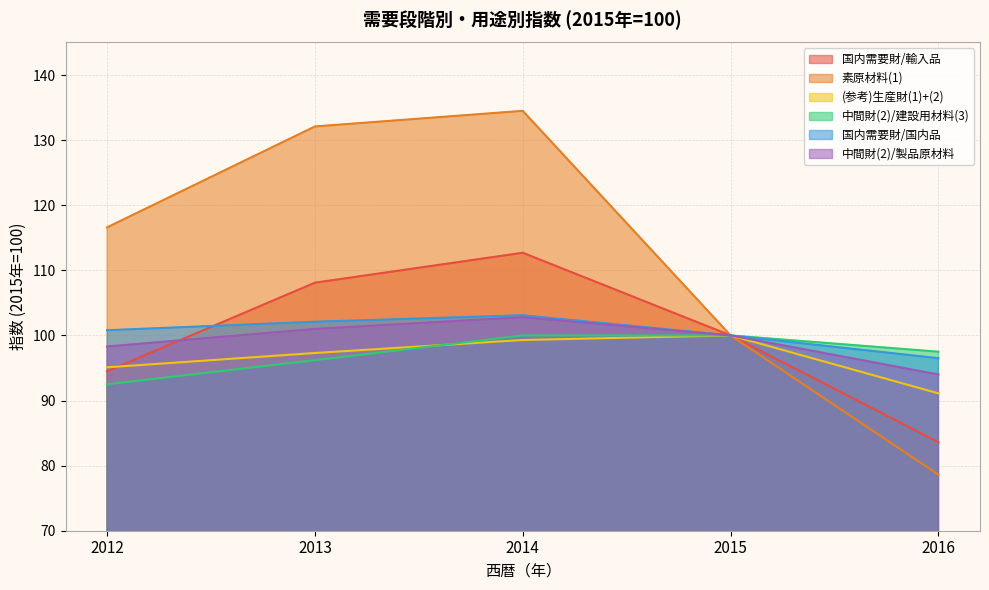

Rank the categories by 国内需要財/国内品 value from highest to lowest.

2014, 2013, 2012, 2015, 2016